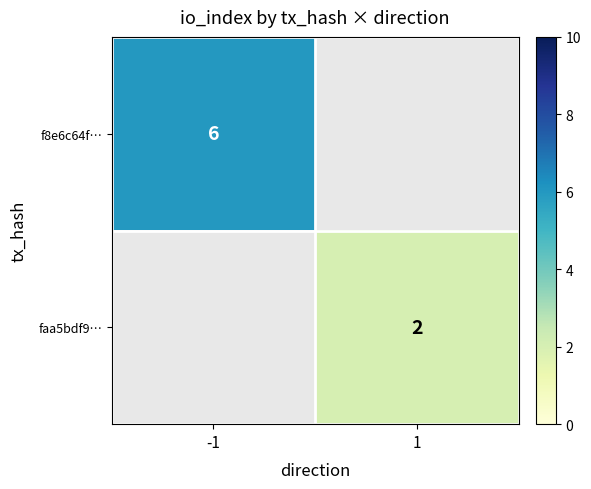

True or false: f8e6c64f… has a value of 3 at -1.

False